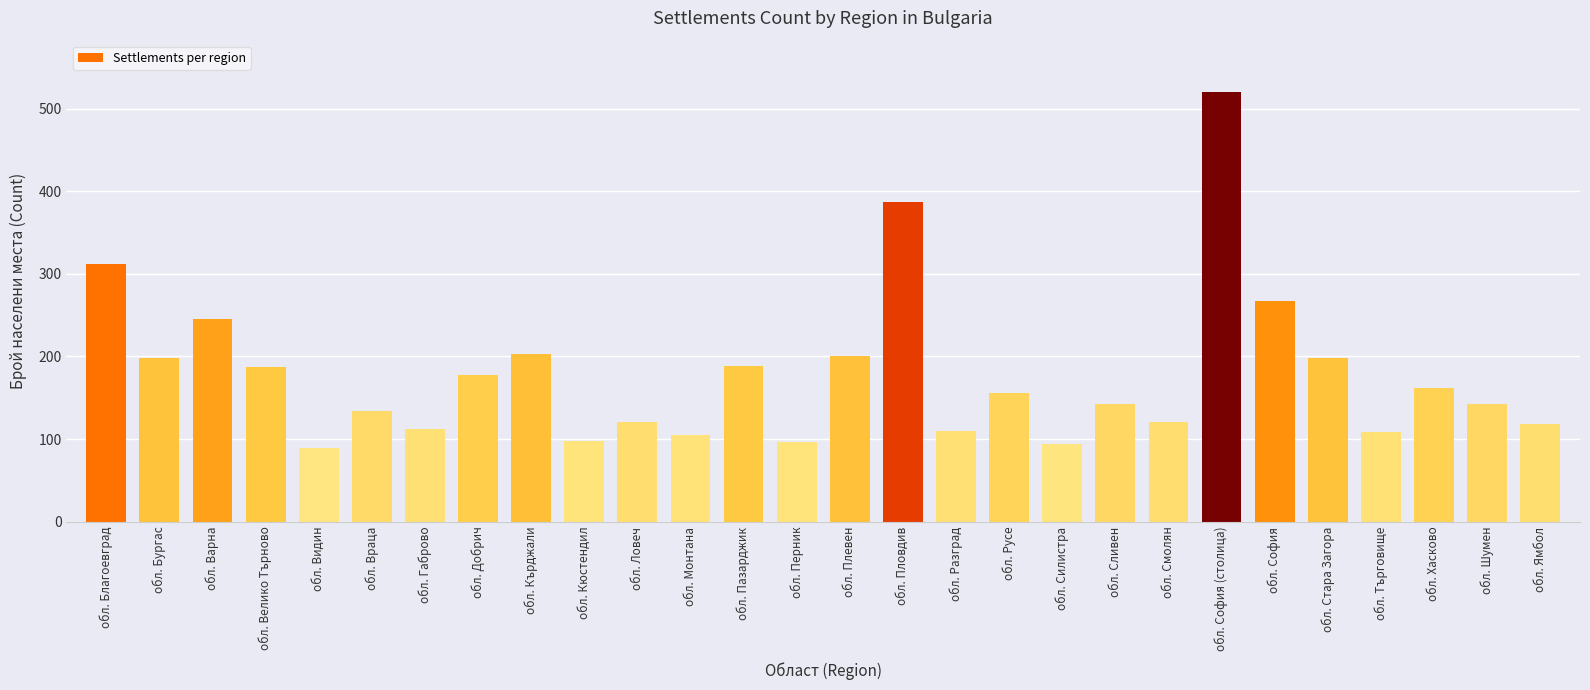

What is the approximate value at обл. Сливен?

143